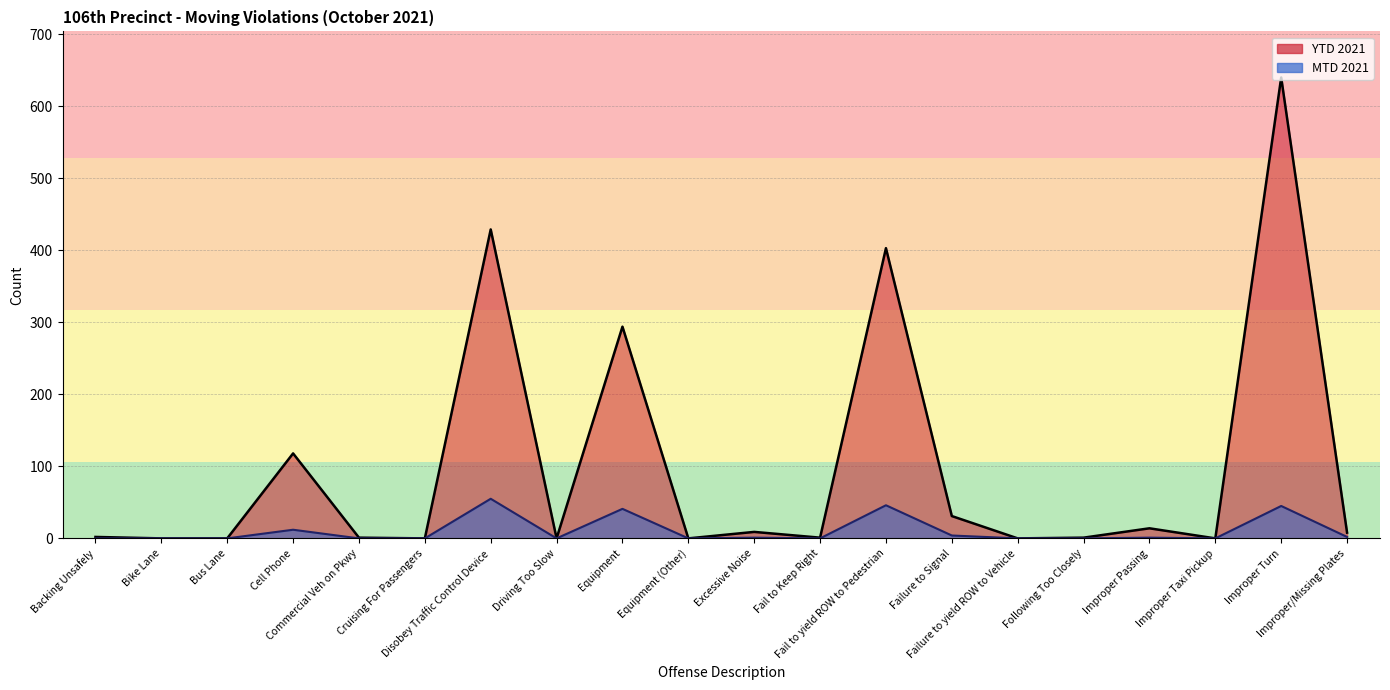

How many lines are shown in the chart?

2